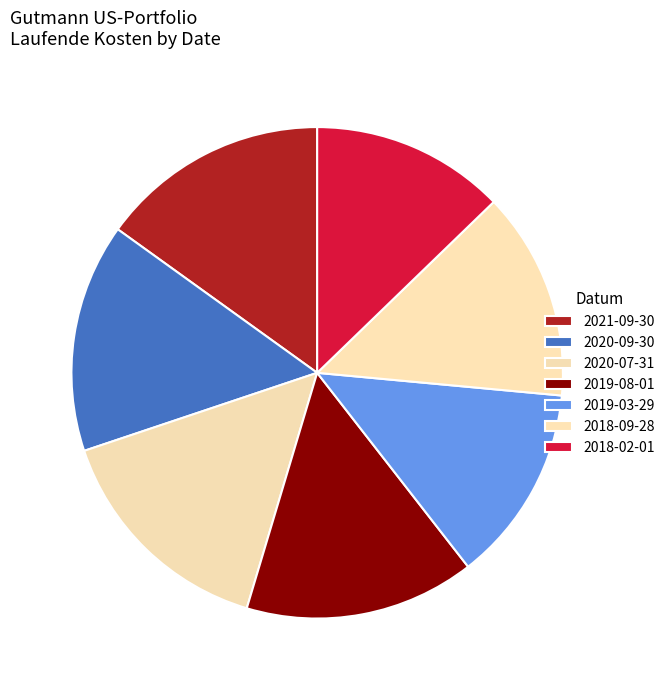

What is the smallest slice in the pie chart?

2018-02-01